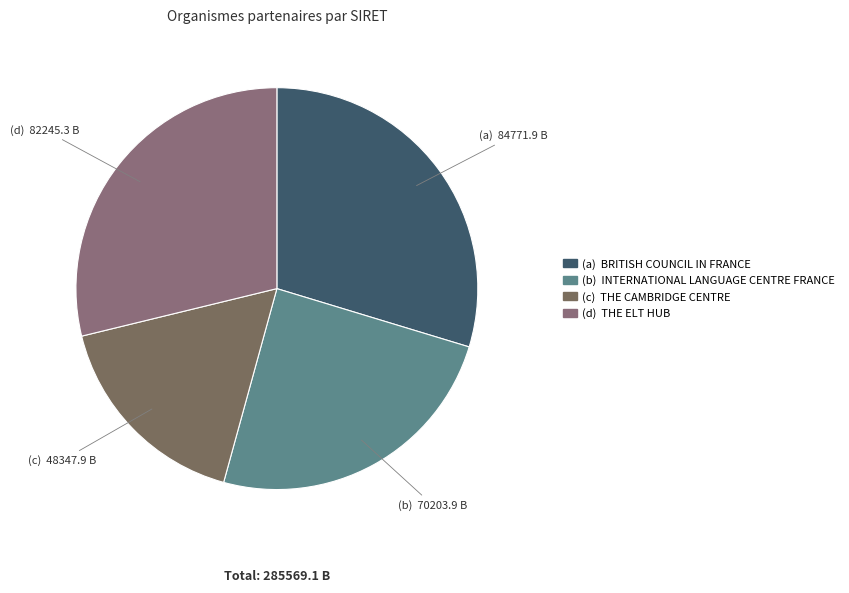

How many segments does this pie chart have?

4